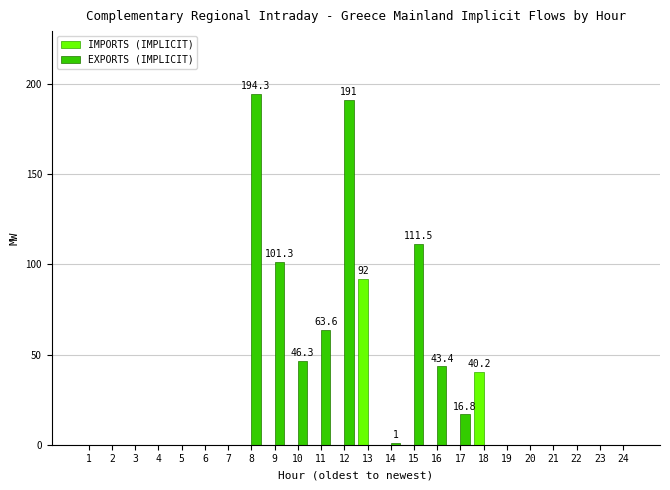

Reading left to right, transcribe all the data shown in this chart.

IMPORTS (IMPLICIT): 1=0.0	2=0.0	3=0.0	4=0.0	5=0.0	6=0.0	7=0.0	8=0.0	9=0.0	10=0.0	11=0.0	12=0.0	13=92.0	14=0.0	15=0.0	16=0.0	17=0.0	18=40.2	19=0.0	20=0.0	21=0.0	22=0.0	23=0.0	24=0.0
EXPORTS (IMPLICIT): 1=0.0	2=0.0	3=0.0	4=0.0	5=0.0	6=0.0	7=0.0	8=194.3	9=101.3	10=46.3	11=63.6	12=191.0	13=0.0	14=1.0	15=111.5	16=43.4	17=16.8	18=0.0	19=0.0	20=0.0	21=0.0	22=0.0	23=0.0	24=0.0